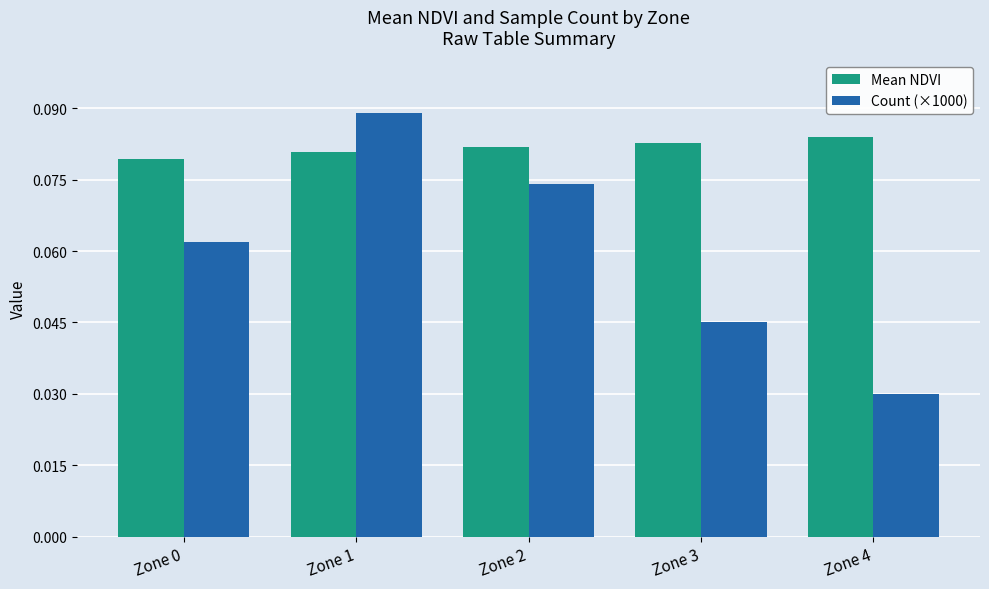

At which category does the chart reach its minimum across all series?

Zone 4